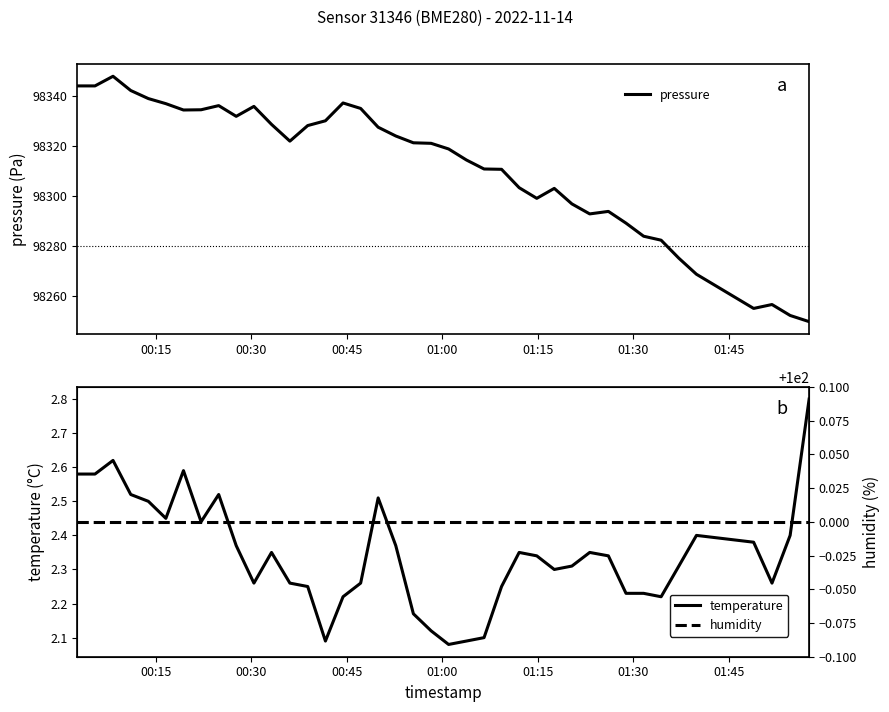

True or false: temperature and humidity intersect in this chart.

False